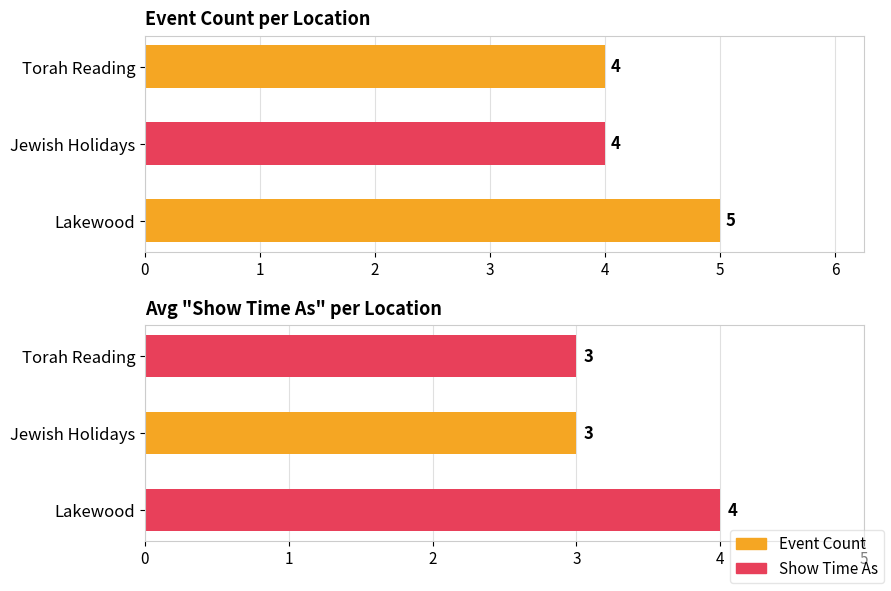

Are the bars grouped side by side (vs. stacked)?

Yes